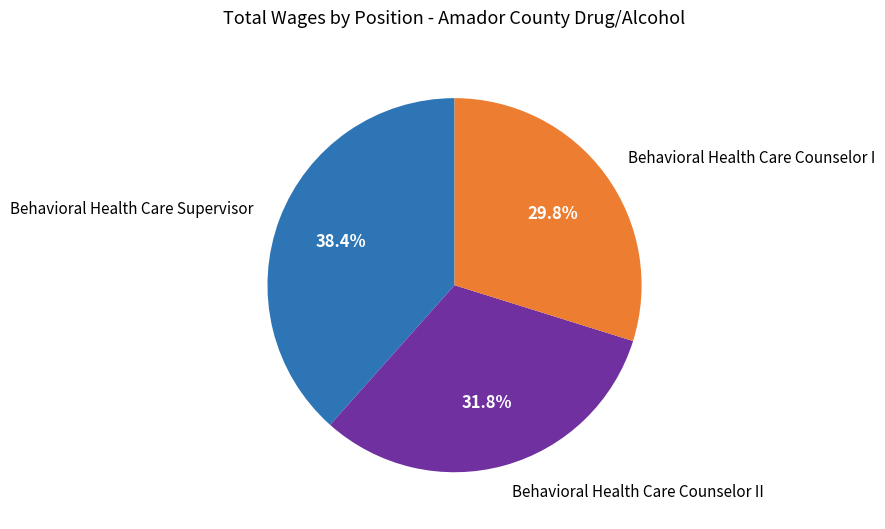

Between Behavioral Health Care Counselor II and Behavioral Health Care Counselor I, which is larger?

Behavioral Health Care Counselor II